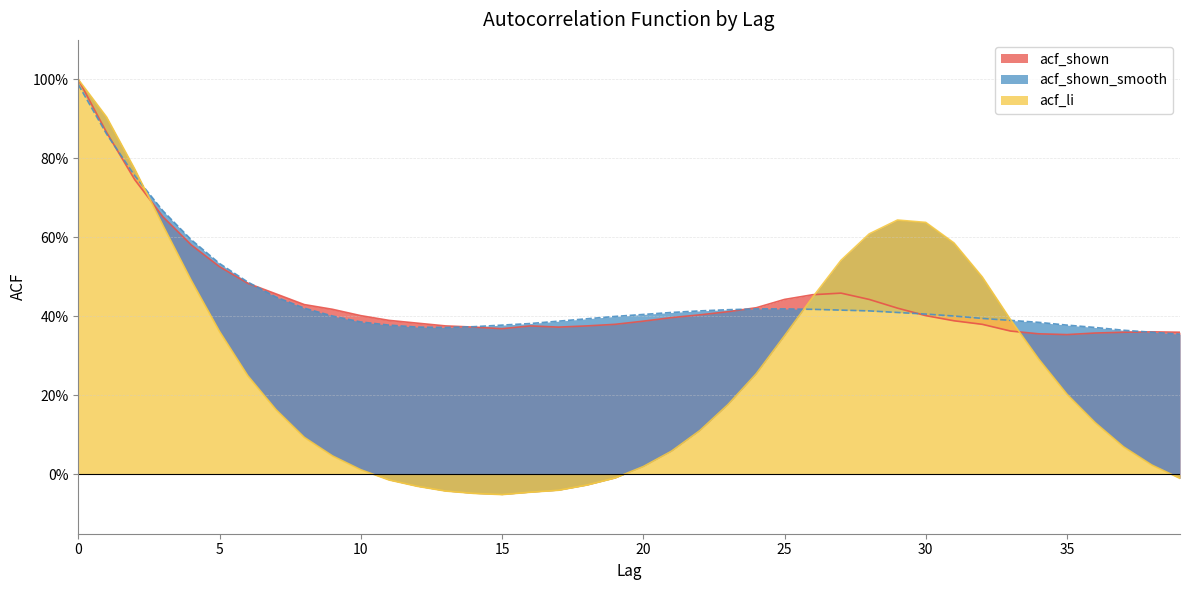

Between 13 and 39, which is larger?

13